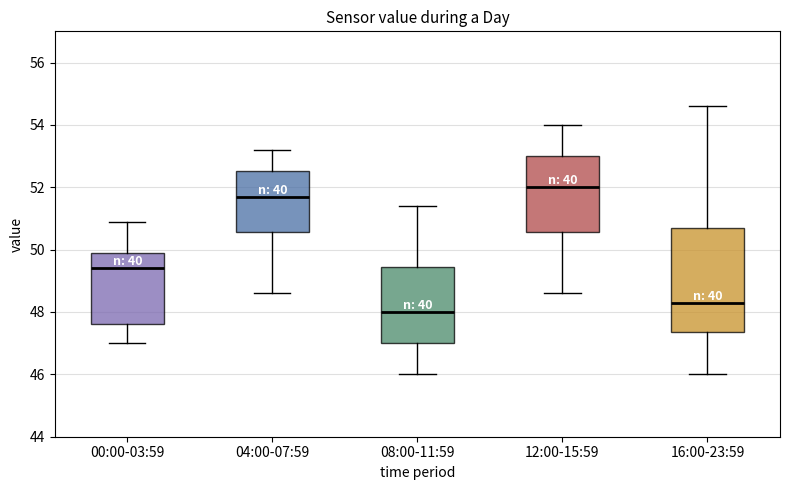

Reading left to right, transcribe this box plot: for each box, give where its median line is, the range the box spans, and where its two whiskers end, as read against the y-axis. The values are not printed on the chart, so give them approximately, as read against the axis.

00:00-03:59: median 49.4, box 47.6 to 50.0, whiskers 47.0 to 51.0
04:00-07:59: median 51.8, box 50.6 to 52.6, whiskers 48.6 to 53.2
08:00-11:59: median 48.0, box 47.0 to 49.4, whiskers 46.0 to 51.4
12:00-15:59: median 52.0, box 50.6 to 53.0, whiskers 48.6 to 54.0
16:00-23:59: median 48.4, box 47.4 to 50.8, whiskers 46.0 to 54.6